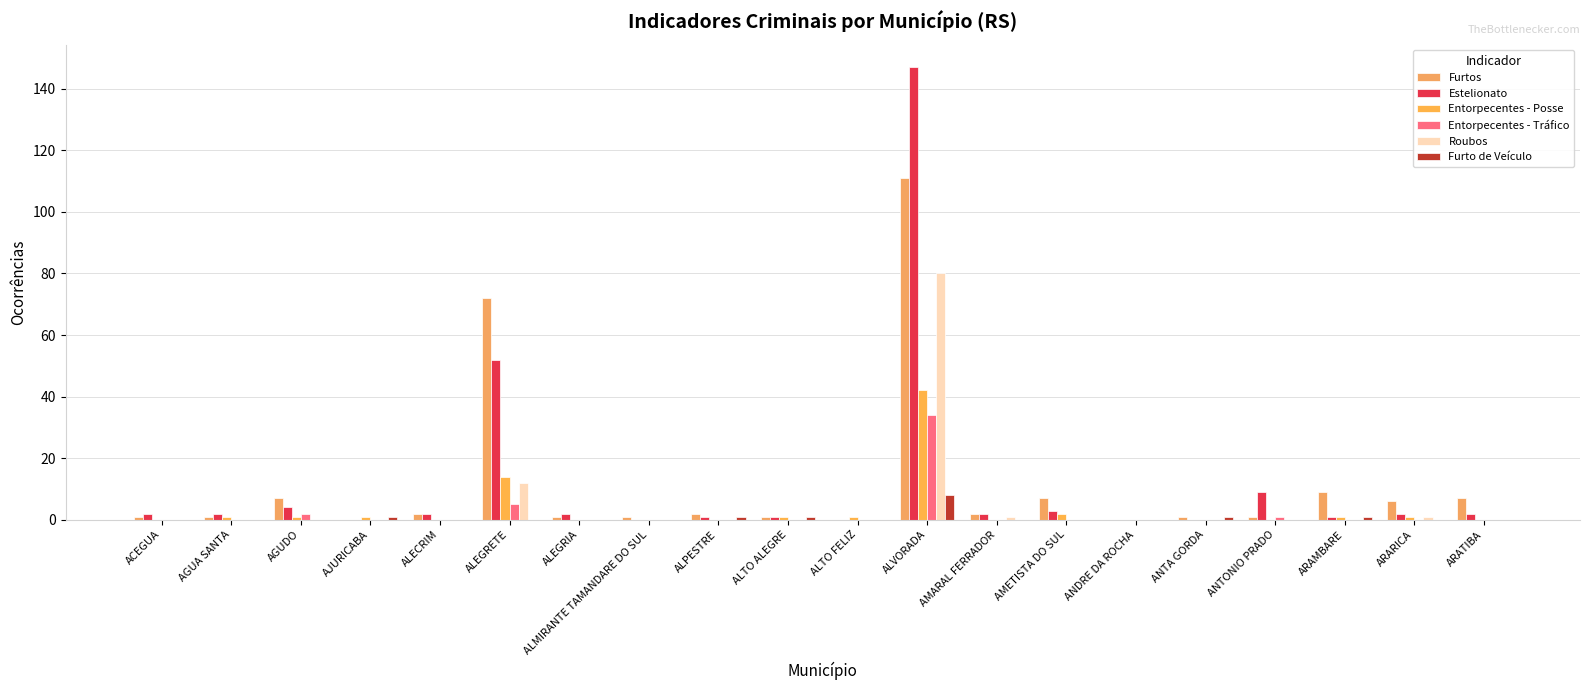

How many groups of bars are there?

20